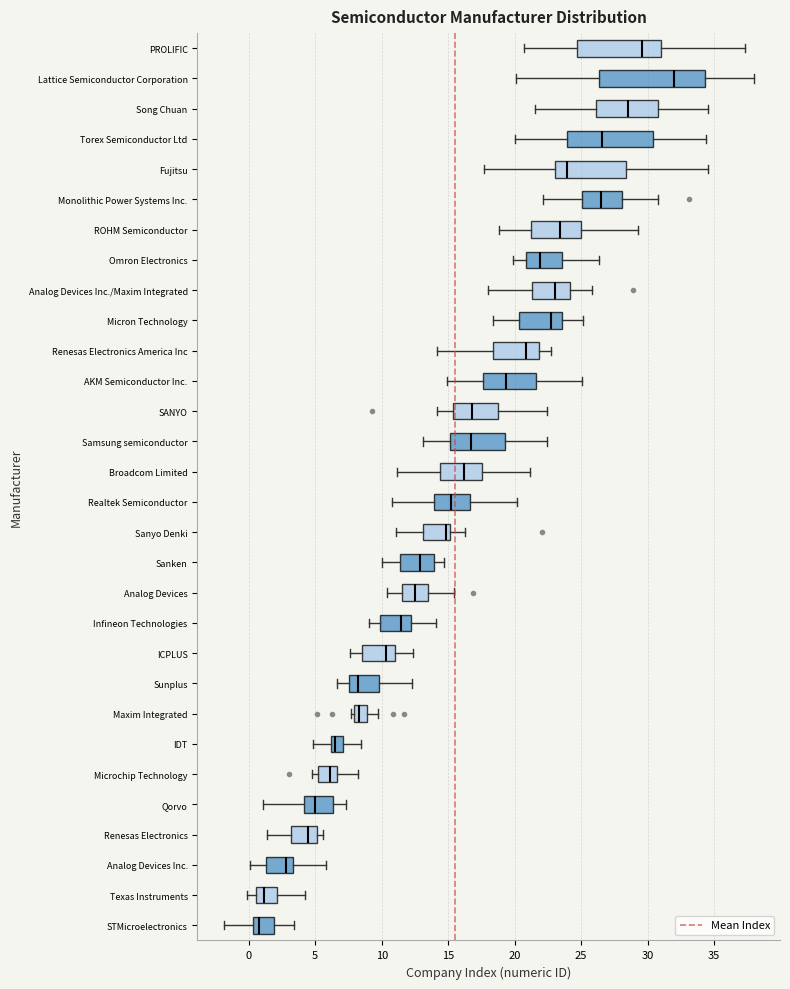

Reading bottom to top, read every box against the x-axis: the position of its median line, the range the box covers, and the ends of its whiskers. The values are not printed on the chart, so give them approximately, as read against the axis.

STMicroelectronics: median 1.0, box 0.5 to 2.0, whiskers -2.0 to 3.5
Texas Instruments: median 1.0, box 0.5 to 2.0, whiskers 0.0 to 4.0
Analog Devices Inc.: median 3.0, box 1.5 to 3.5, whiskers 0.0 to 6.0
Renesas Electronics: median 4.5, box 3.0 to 5.0, whiskers 1.5 to 5.5
Qorvo: median 5.0, box 4.0 to 6.5, whiskers 1.0 to 7.5
Microchip Technology: median 6.0, box 5.0 to 6.5, whiskers 5.0 (just left of the box's left edge) to 8.0
IDT: median 6.5, box 6.0 to 7.0, whiskers 5.0 to 8.5
Maxim Integrated: median 8.5, box 8.0 to 9.0, whiskers 7.5 to 9.5
Sunplus: median 8.0, box 7.5 to 10.0, whiskers 6.5 to 12.5
ICPLUS: median 10.5, box 8.5 to 11.0, whiskers 7.5 to 12.5
Infineon Technologies: median 11.5, box 10.0 to 12.0, whiskers 9.0 to 14.0
Analog Devices: median 12.5, box 11.5 to 13.5, whiskers 10.5 to 15.5
Sanken: median 13.0, box 11.5 to 14.0, whiskers 10.0 to 14.5
Sanyo Denki: median 15.0 (just left of the box's right edge), box 13.0 to 15.0, whiskers 11.0 to 16.5
Realtek Semiconductor: median 15.0, box 14.0 to 16.5, whiskers 11.0 to 20.0
Broadcom Limited: median 16.0, box 14.5 to 17.5, whiskers 11.0 to 21.0
Samsung semiconductor: median 16.5, box 15.0 to 19.5, whiskers 13.0 to 22.5
SANYO: median 17.0, box 15.5 to 19.0, whiskers 14.0 to 22.5
AKM Semiconductor Inc.: median 19.5, box 17.5 to 21.5, whiskers 15.0 to 25.0
Renesas Electronics America Inc: median 21.0, box 18.5 to 22.0, whiskers 14.0 to 22.5
Micron Technology: median 22.5, box 20.5 to 23.5, whiskers 18.5 to 25.0
Analog Devices Inc./Maxim Integrated: median 23.0, box 21.5 to 24.0, whiskers 18.0 to 26.0
Omron Electronics: median 22.0, box 21.0 to 23.5, whiskers 20.0 to 26.5
ROHM Semiconductor: median 23.5, box 21.0 to 25.0, whiskers 19.0 to 29.5
Monolithic Power Systems Inc.: median 26.5, box 25.0 to 28.0, whiskers 22.0 to 30.5
Fujitsu: median 24.0, box 23.0 to 28.5, whiskers 17.5 to 34.5
Torex Semiconductor Ltd: median 26.5, box 24.0 to 30.5, whiskers 20.0 to 34.5
Song Chuan: median 28.5, box 26.0 to 31.0, whiskers 21.5 to 34.5
Lattice Semiconductor Corporation: median 32.0, box 26.5 to 34.5, whiskers 20.0 to 38.0
PROLIFIC: median 29.5, box 24.5 to 31.0, whiskers 20.5 to 37.5